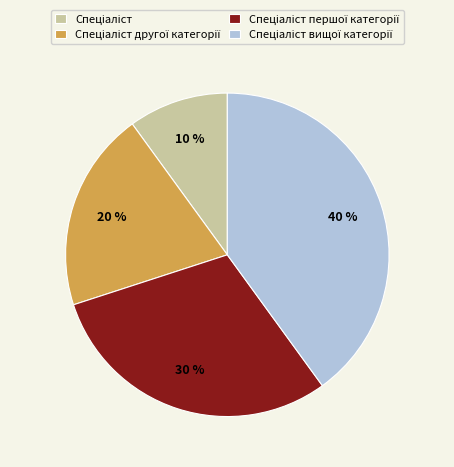

To the nearest percent, what is the difference between the largest and smallest slice percentages?

30%